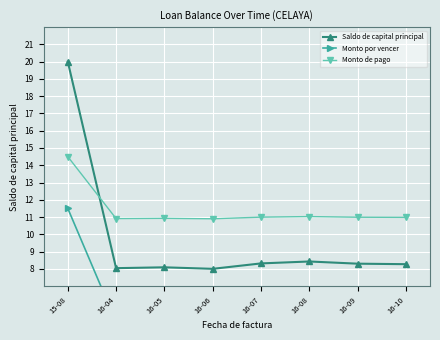

At how many categories does at least one series exceed 11?

2